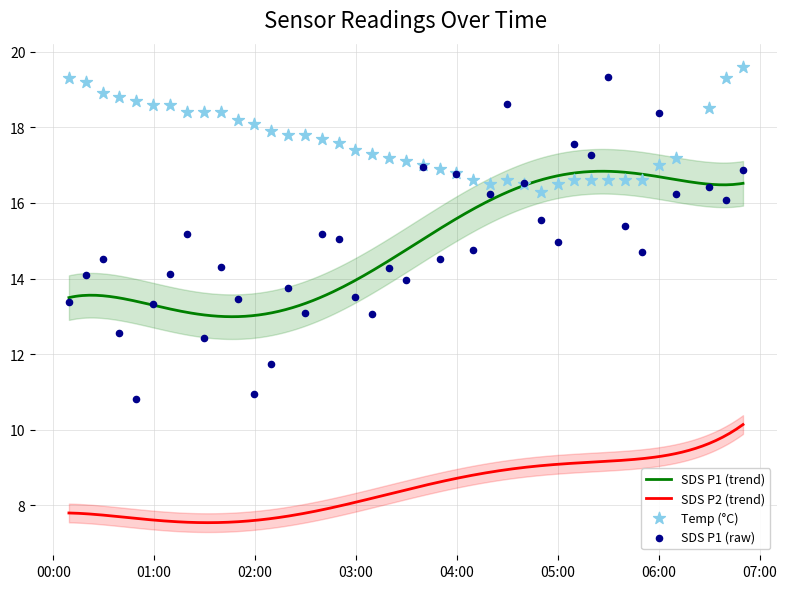

What is the maximum value for SDS P2 (trend)?

10.1